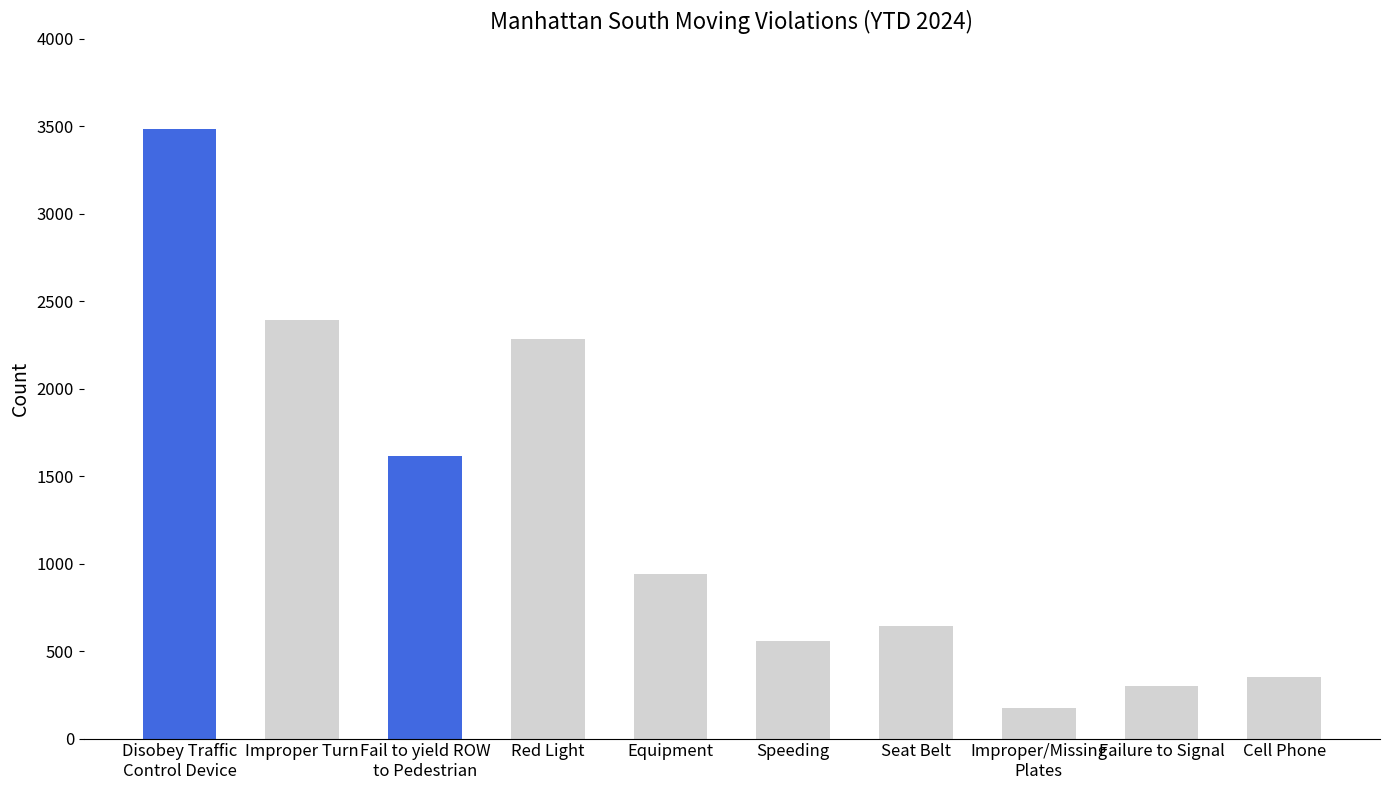

Between Seat Belt and Improper/Missing
Plates, which is larger?

Seat Belt